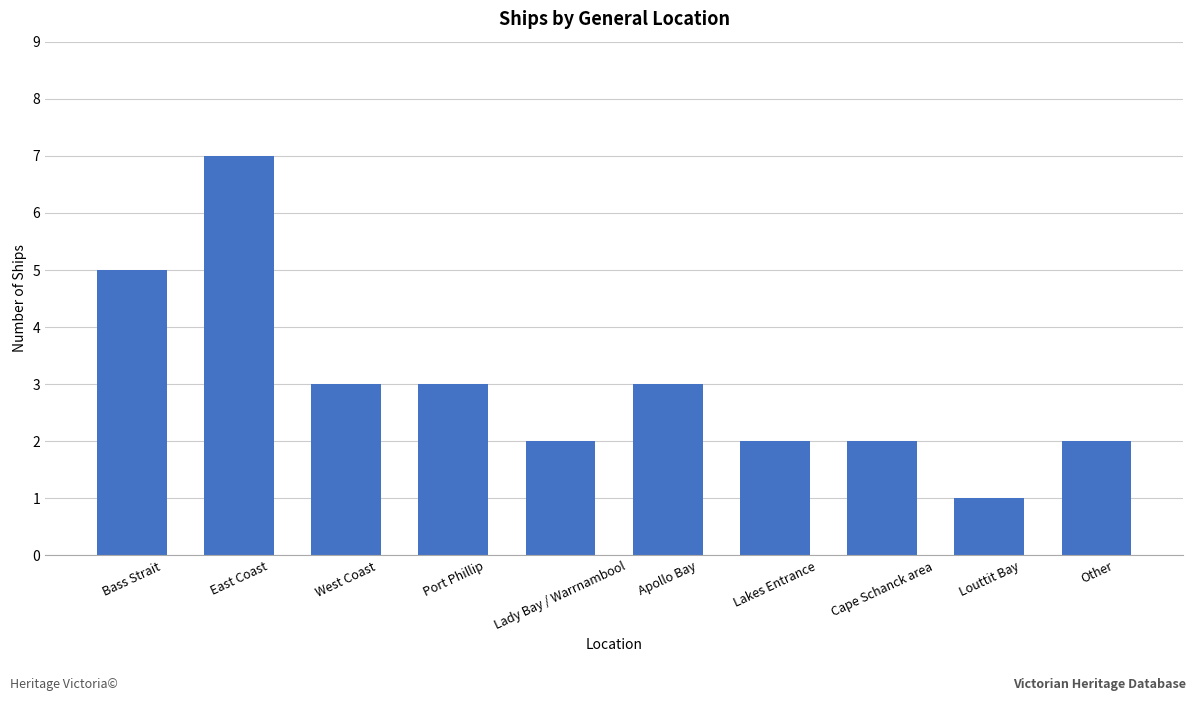

Which label corresponds to the largest value in the chart?

East Coast